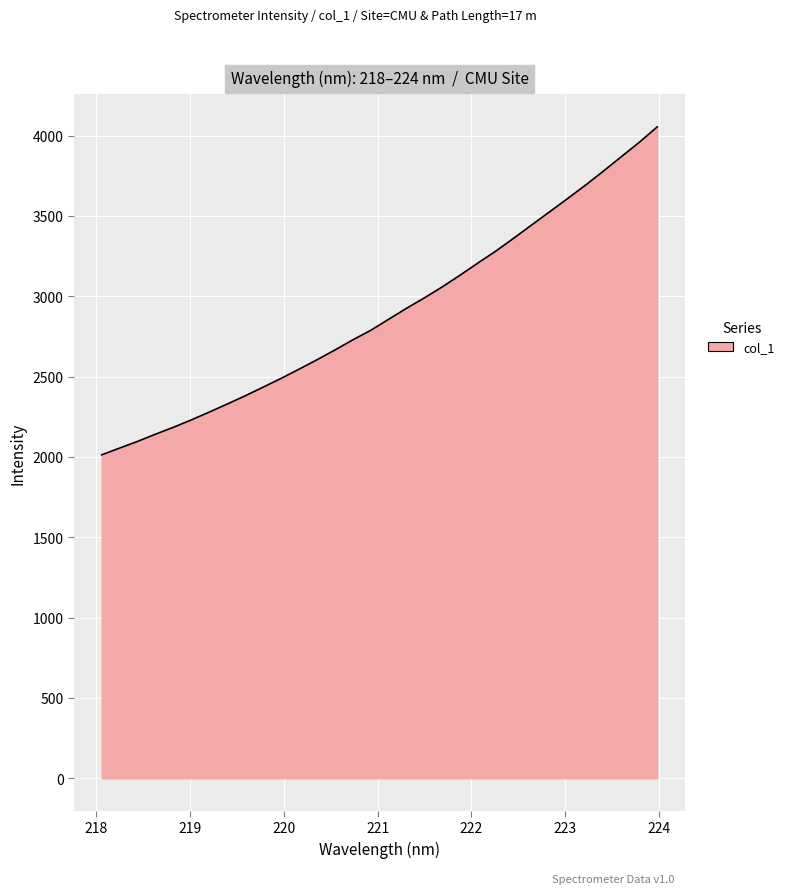

What is the greatest value displayed?

4054.5